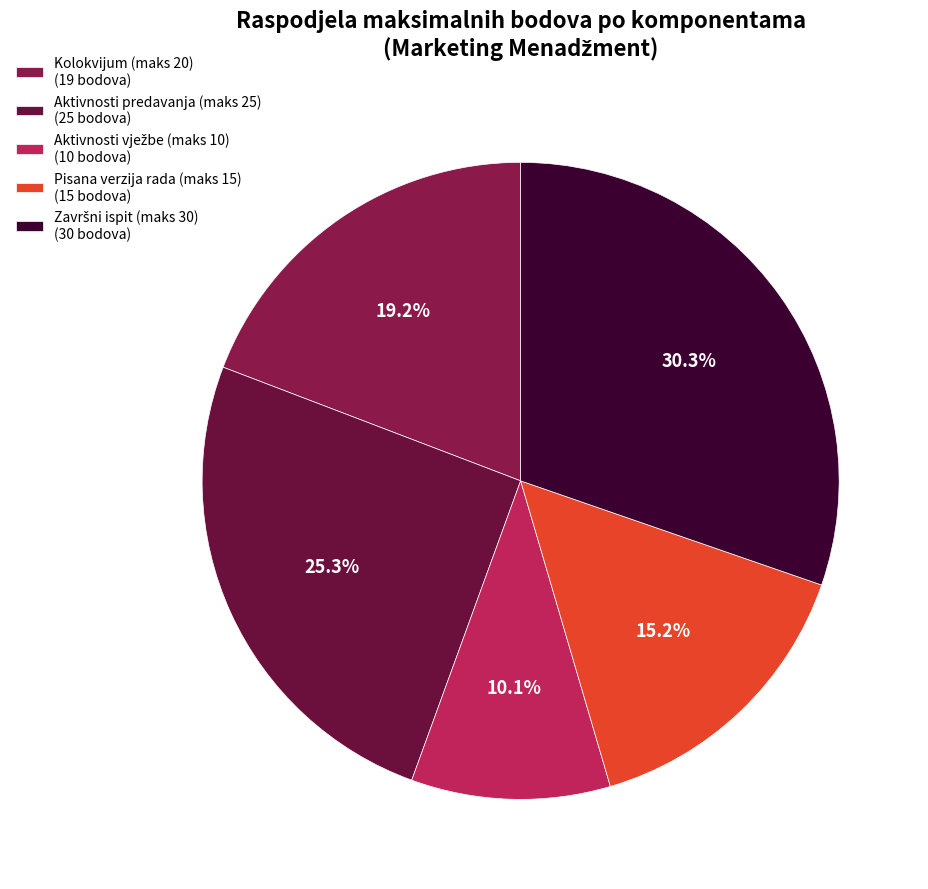

What is the ratio of the value at Kolokvijum (maks 20) to the value at Završni ispit (maks 30)?

0.6